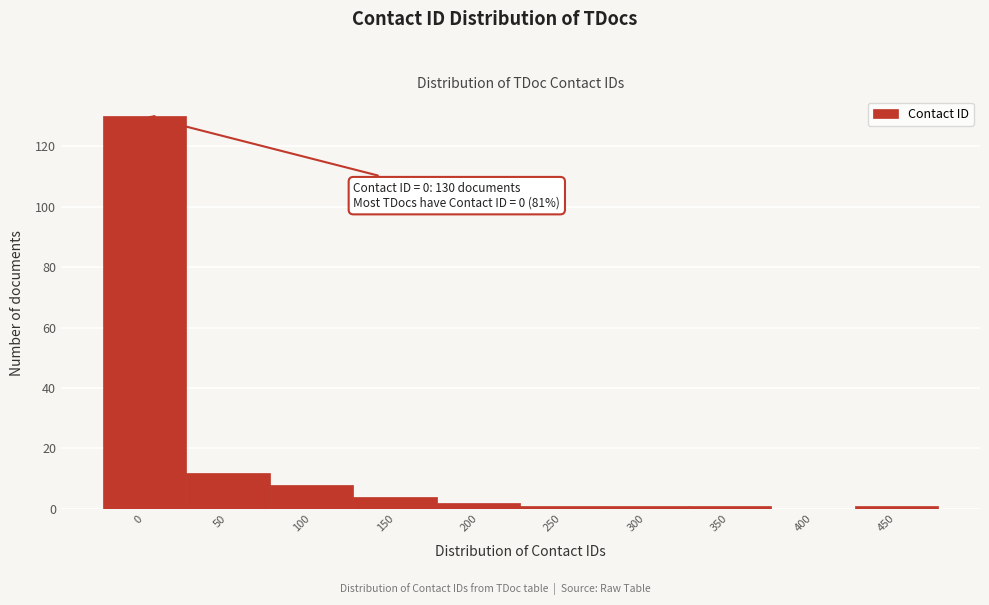

Reading left to right, transcribe all the data shown in this chart.

0=130	50=12	100=8	150=4	200=2	250=1	300=1	350=1	400=0	450=1